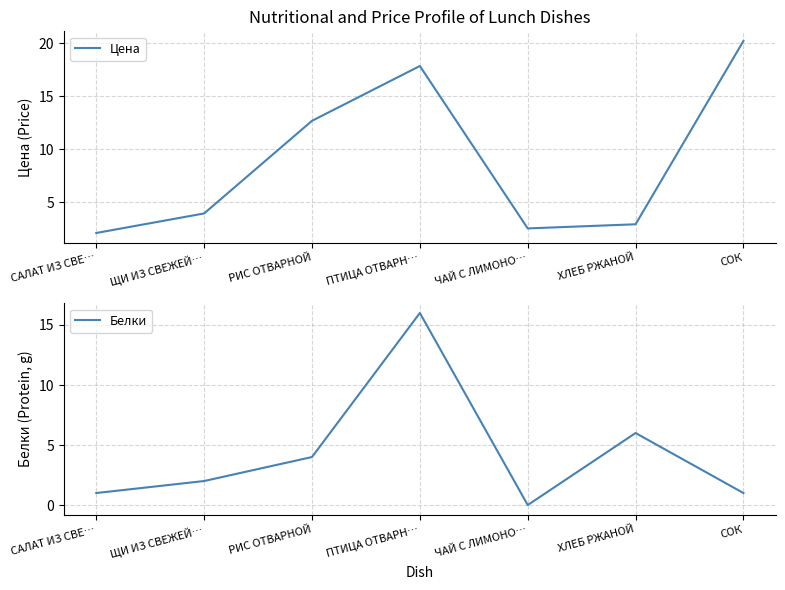

Where is the first local maximum for Белки?

ПТИЦА ОТВАРН…